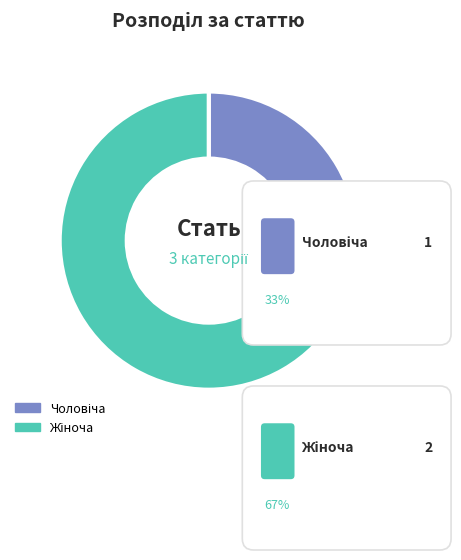

Which has a higher value, Жіноча or Чоловіча?

Жіноча